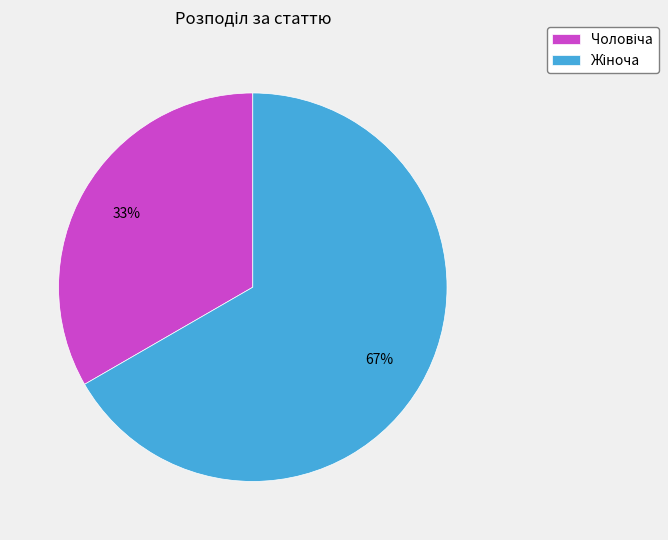

Is there any slice that represents more than half of the pie?

Yes